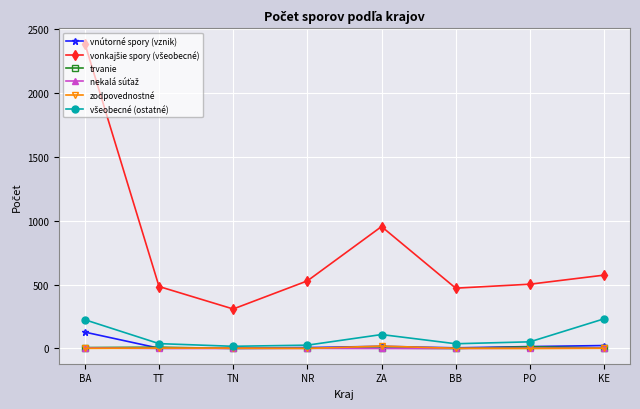

Is it true that vnútorné spory (vznik) equals 128 at BA?

True